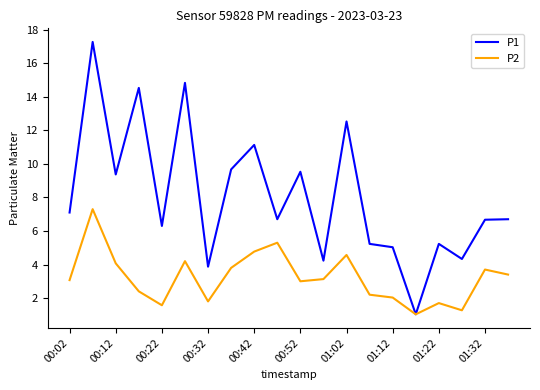

What is the maximum value for P1?

17.3